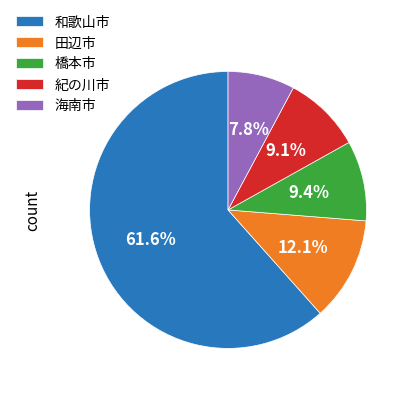

How many segments does this pie chart have?

5